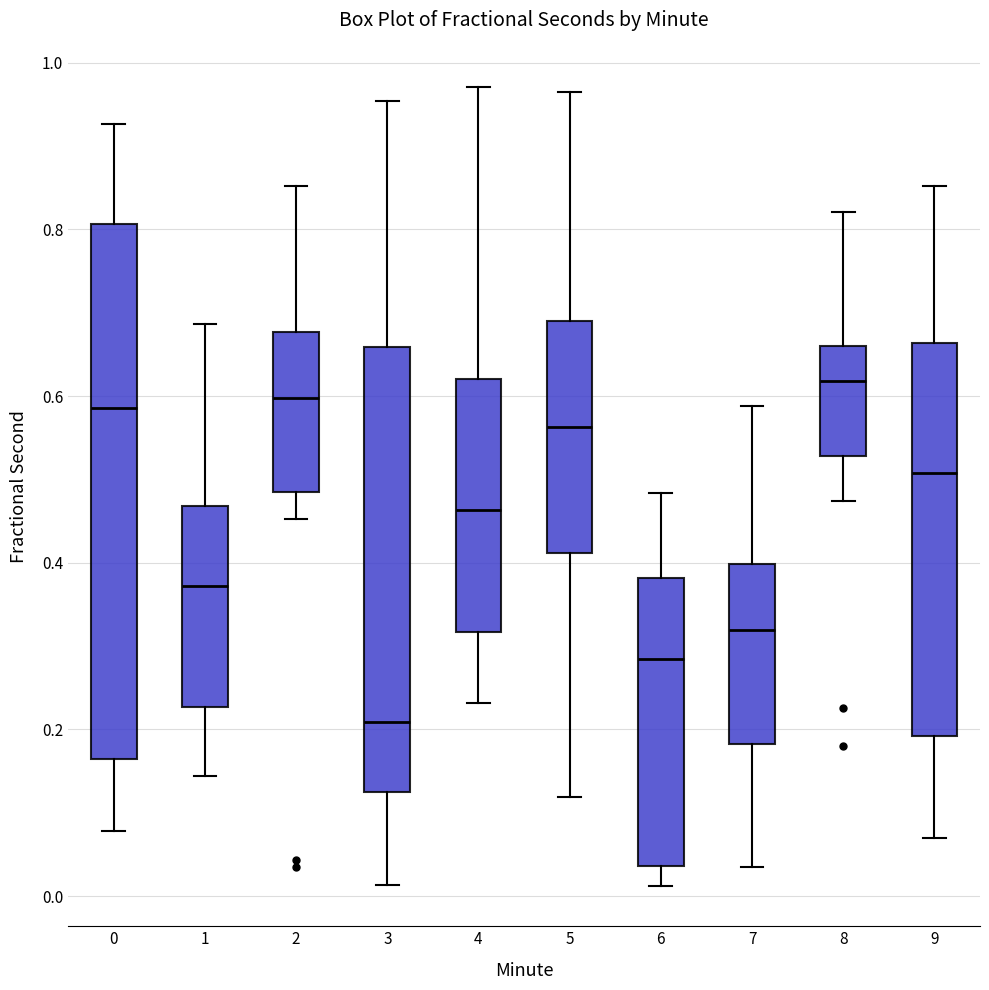

Which box has the highest median line?

8